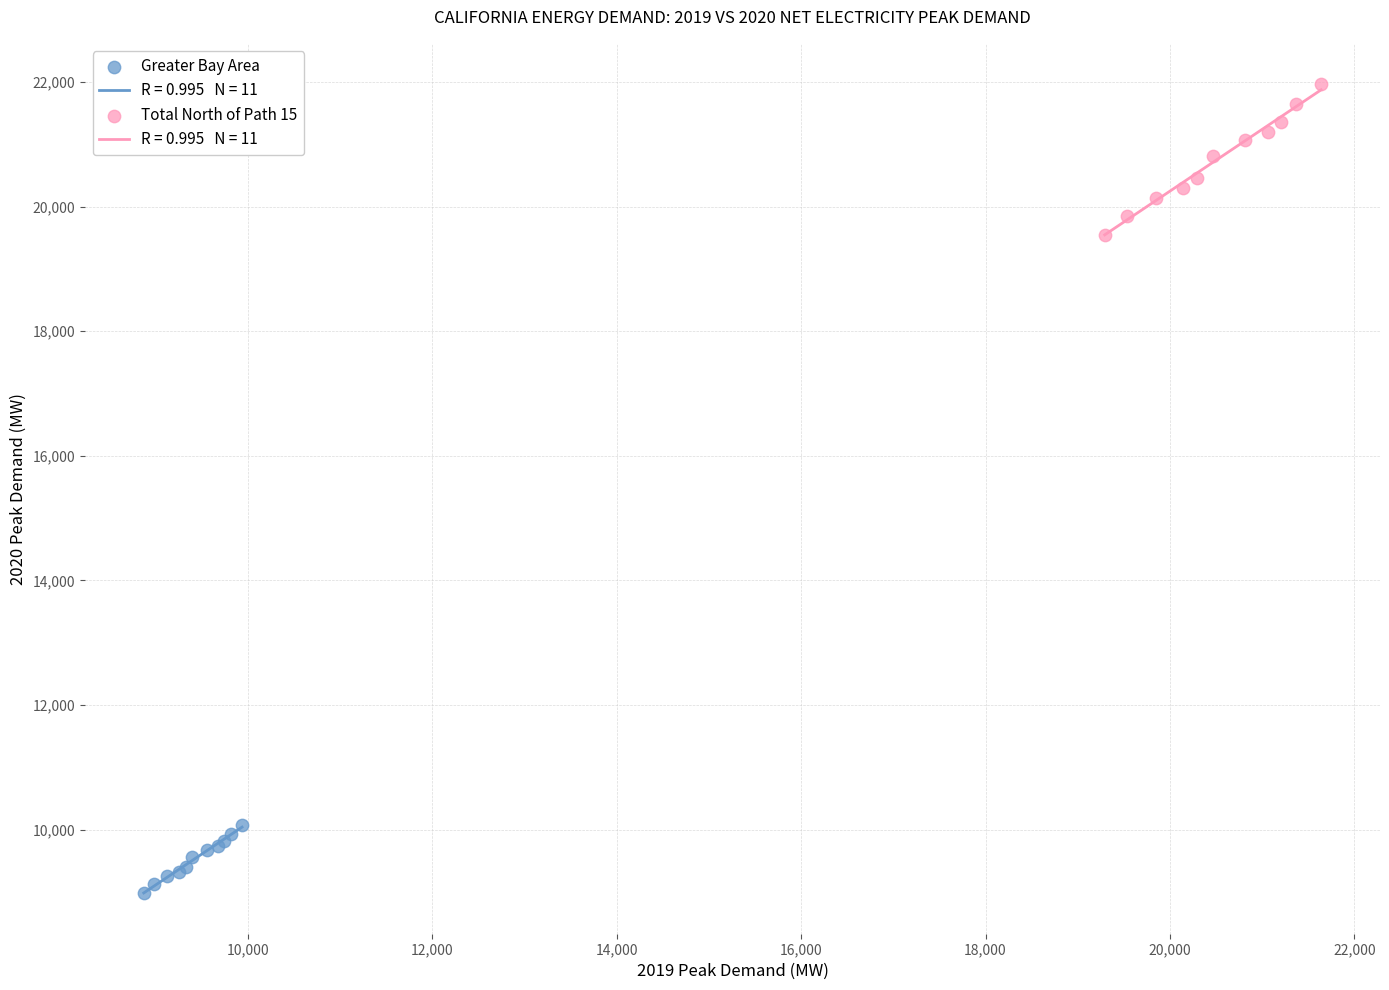

Which series contains the highest Y value?

Total North of Path 15